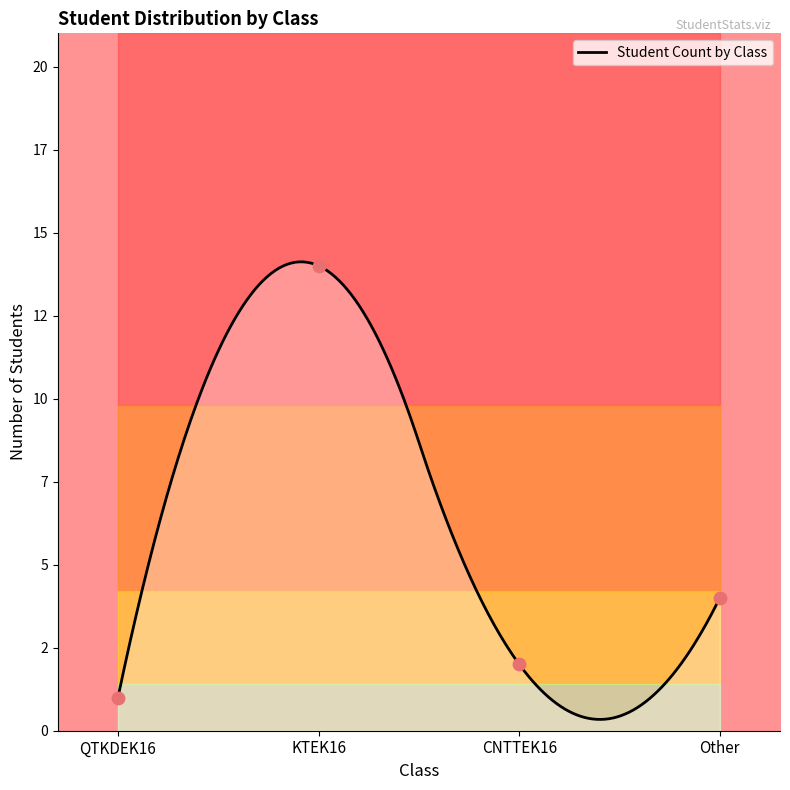

What is the change in value from KTEK16 to CNTTEK16?

-12